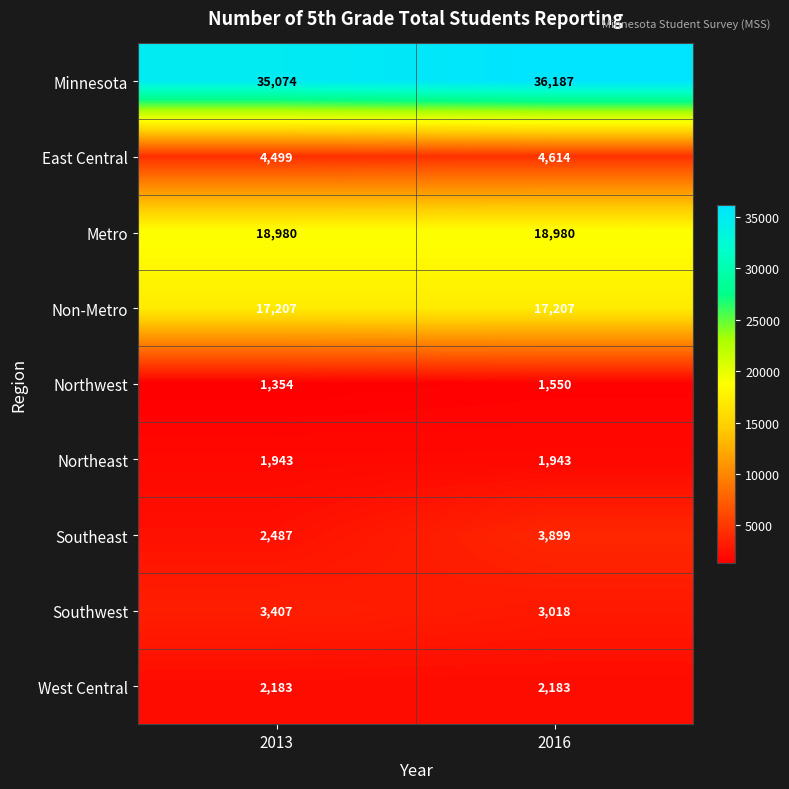

How many categories are shown in the chart?

2